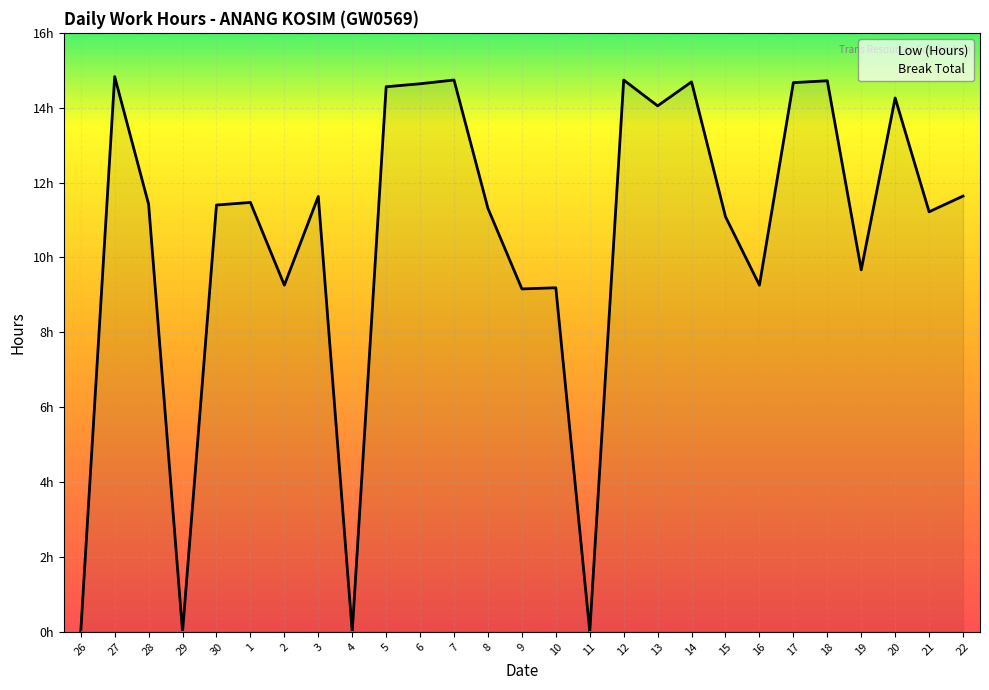

True or false: there are more than 0 points higher than both neighbors.

True